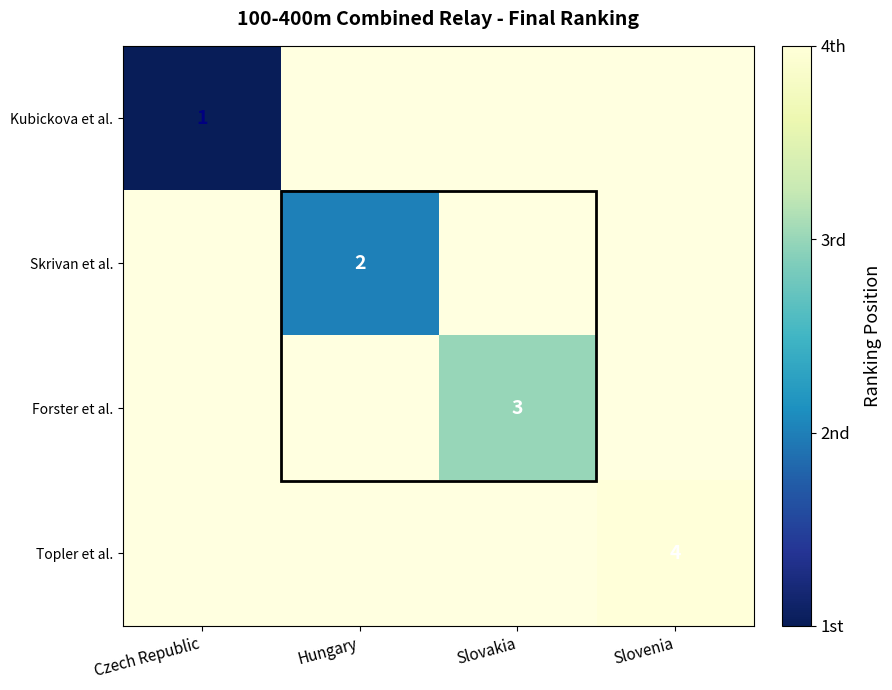

What is the smallest value displayed?

1.0